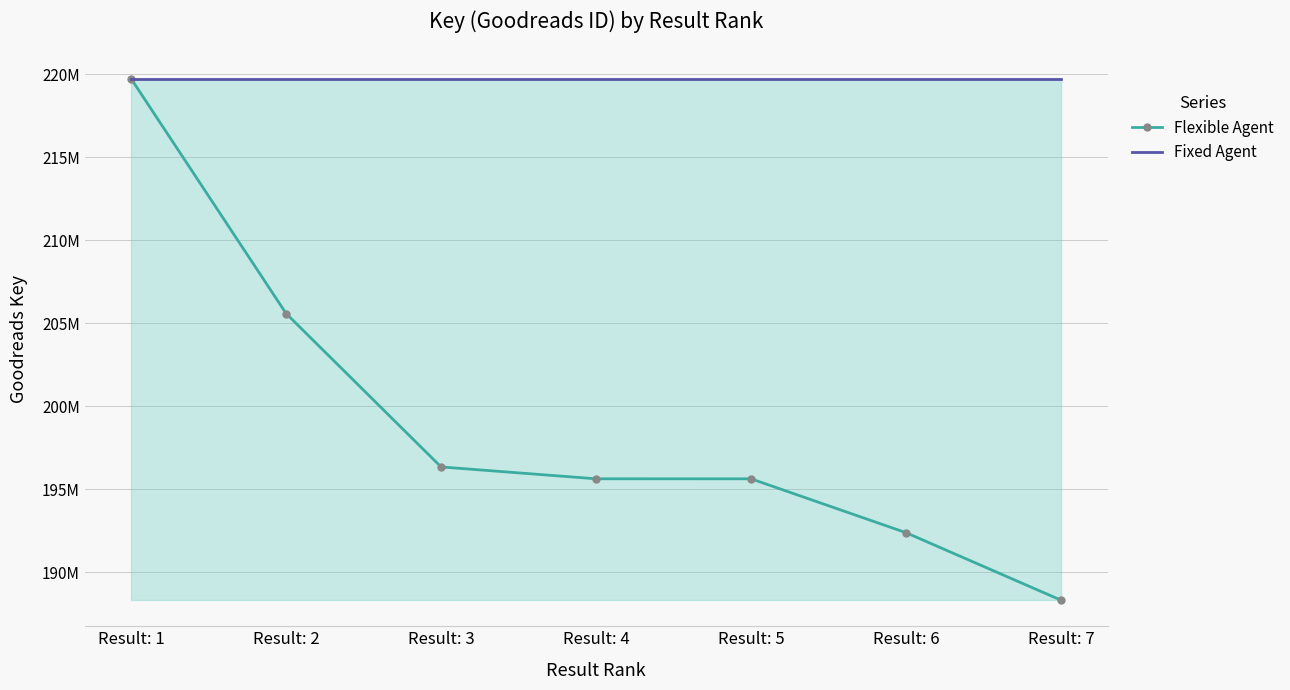

True or false: Flexible Agent and Fixed Agent cross at least once.

False